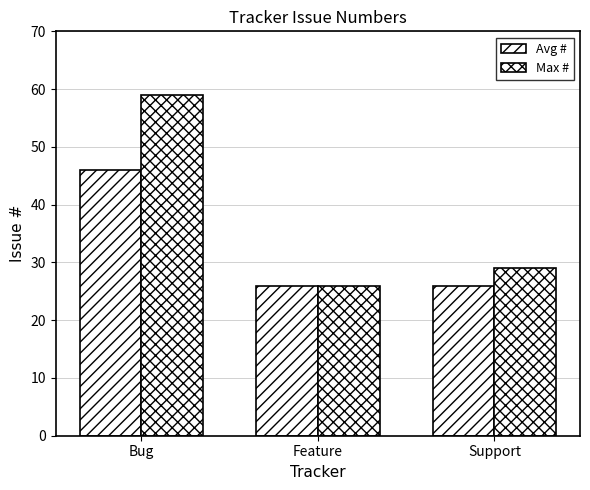

Count the number of data series in this chart.

2